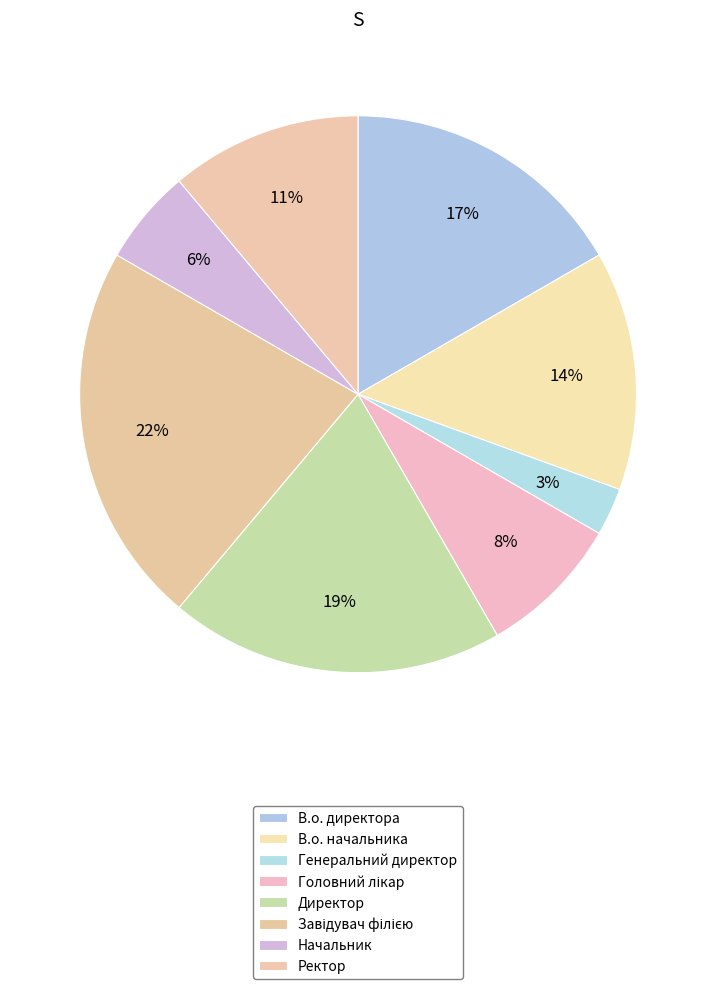

Is it true that Начальник is 1% of the pie?

False